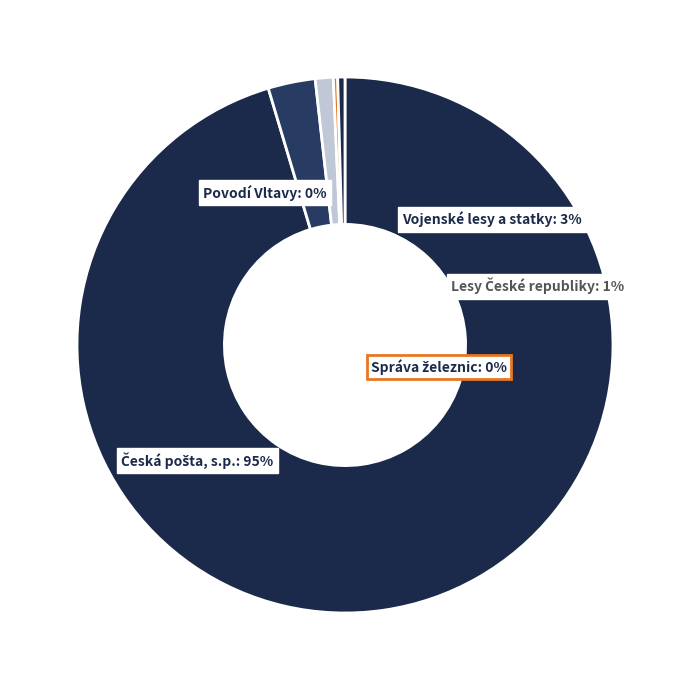

To the nearest percent, what is the difference between the largest and smallest slice percentages?

95%